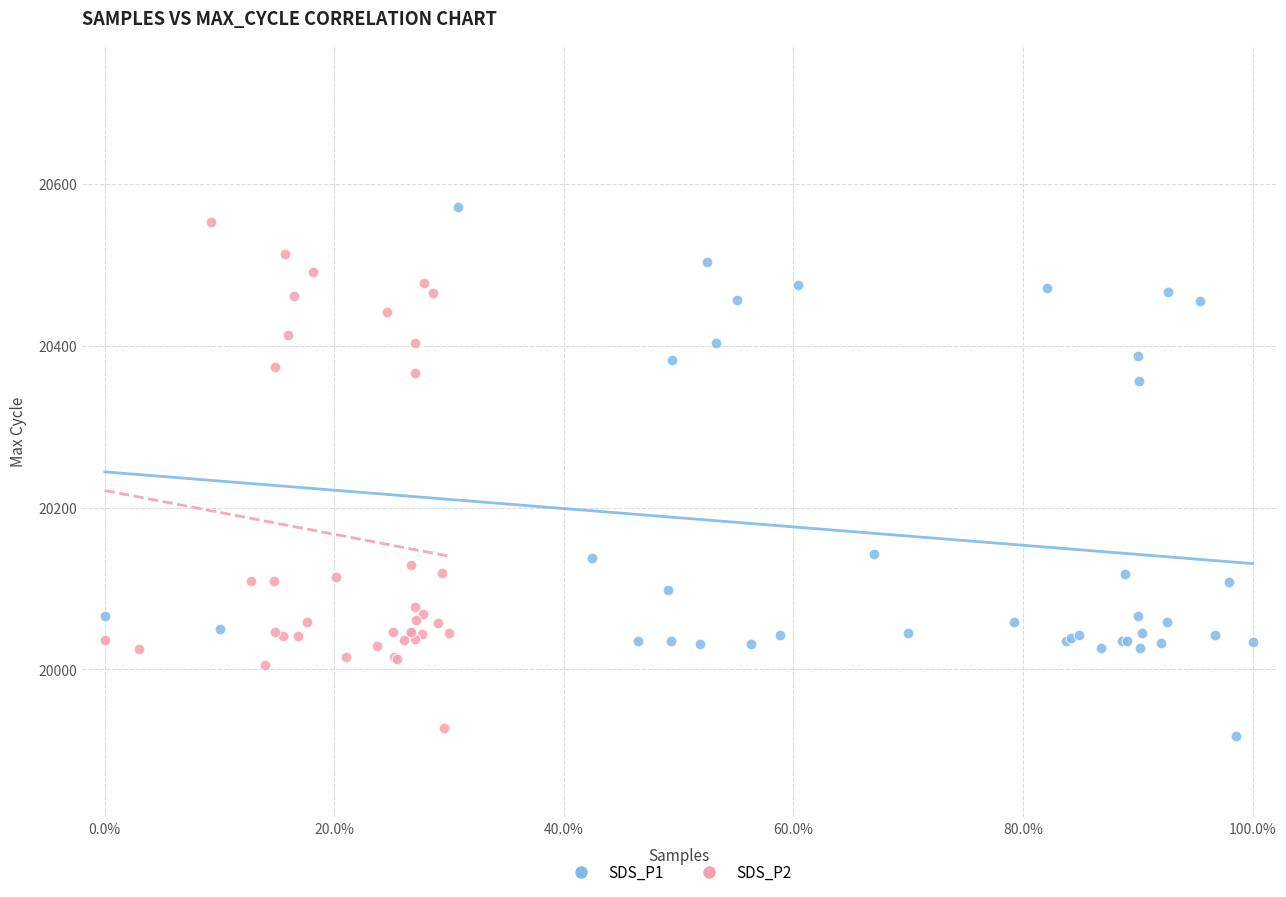

Which series has the largest Y range (max minus min)?

SDS_P1